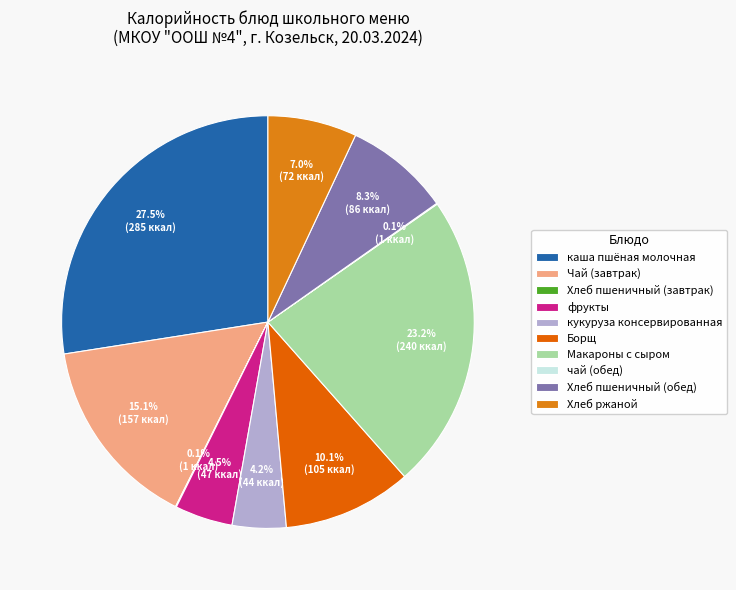

To the nearest percent, what is the difference between the largest and smallest slice percentages?

27%